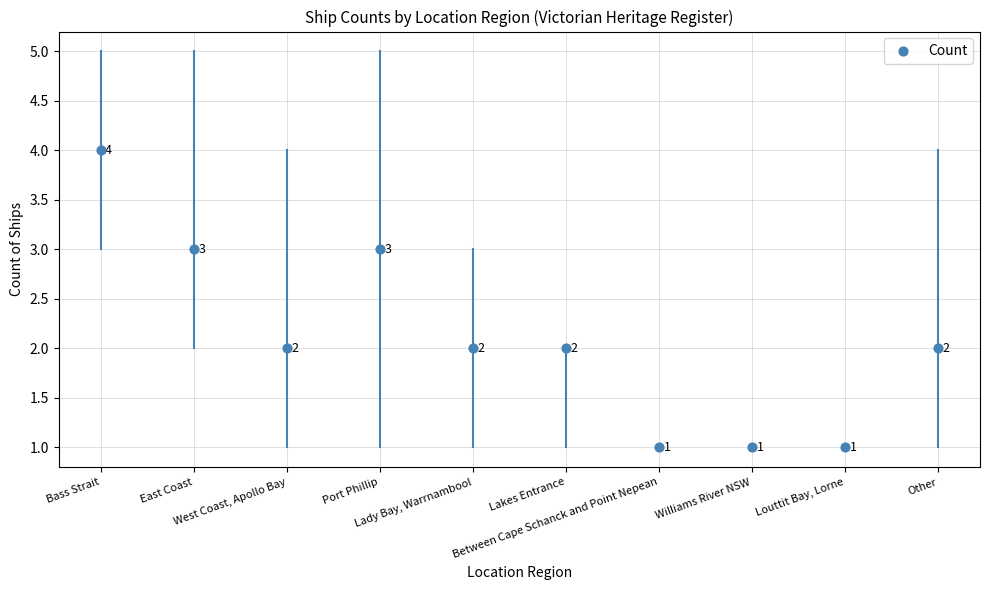

What is the range of Y values (max minus min)?

3